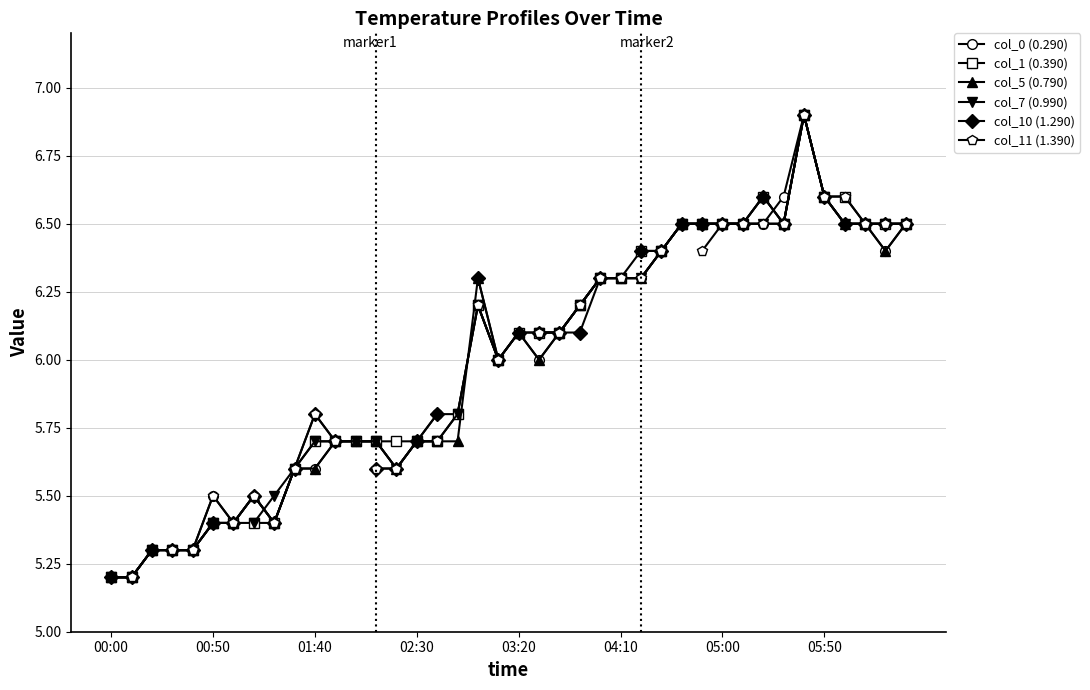

Does the chart have visible grid lines?

Yes